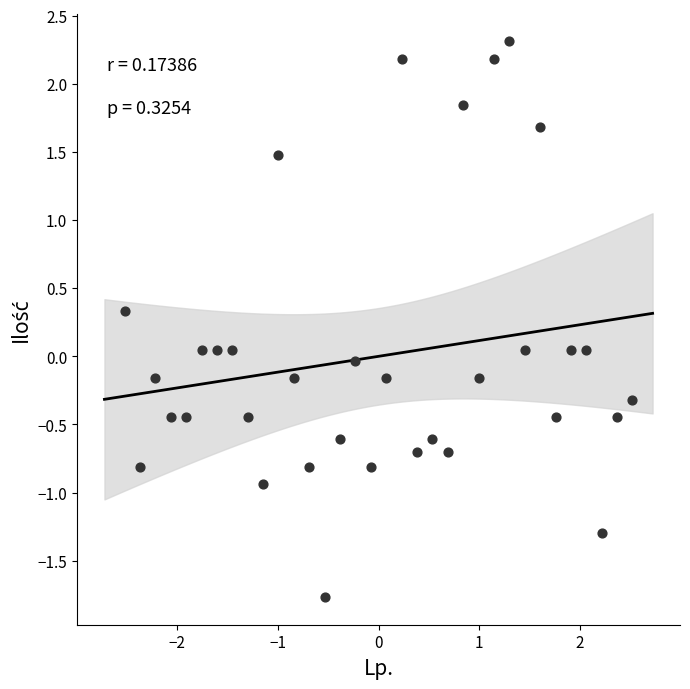

What is the range of X values (max minus min)?

5.0